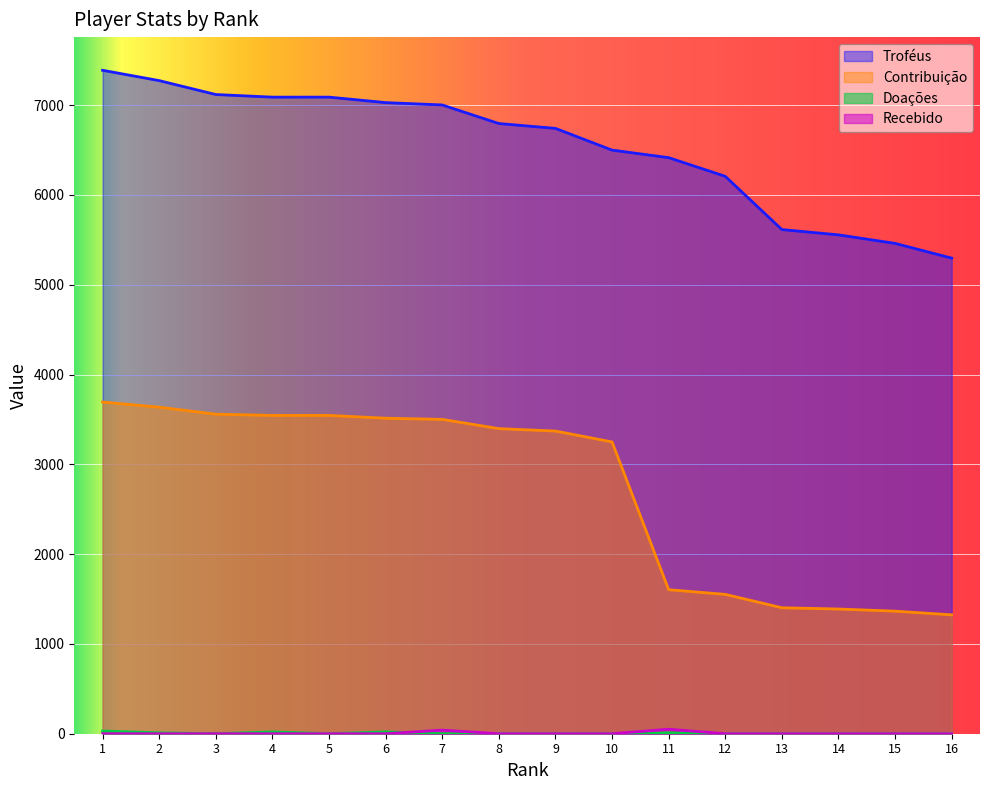

Reading left to right, extract all data points from this chart.

Troféus: 7389	7274	7119	7090	7090	7029	7003	6796	6742	6500	6416	6208	5615	5556	5461	5297
Contribuição: 3694	3637	3559	3545	3545	3514	3501	3398	3371	3250	1604	1552	1403	1389	1365	1324
Doações: 30	10	0	20	0	20	0	0	0	0	10	0	0	0	0	0
Recebido: 0	0	0	0	0	0	40	0	0	0	50	0	0	0	0	0